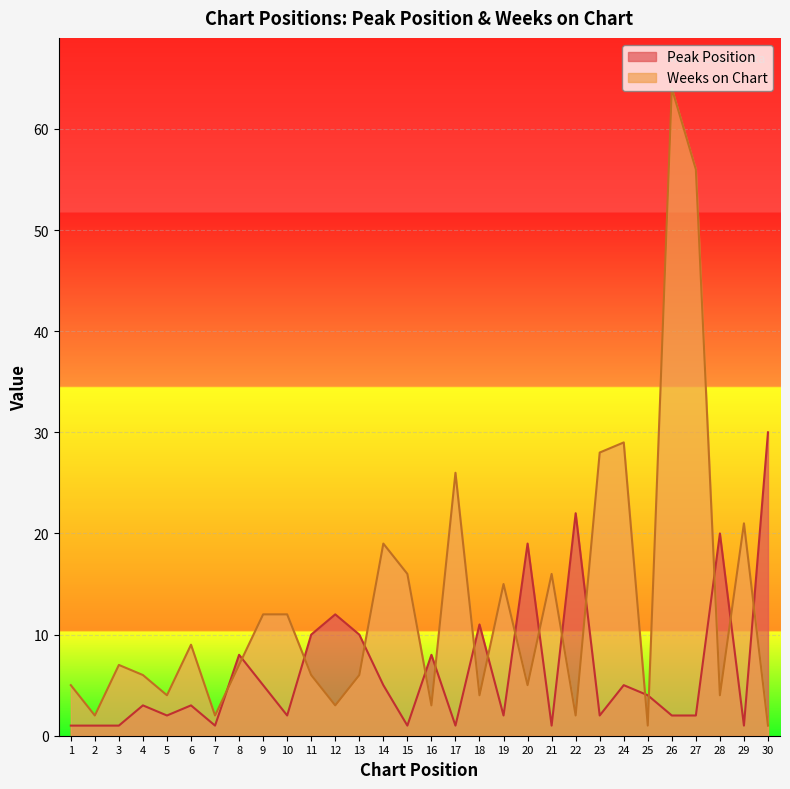

After their last crossing, which series has the higher values: Weeks on Chart or Peak Position?

Peak Position